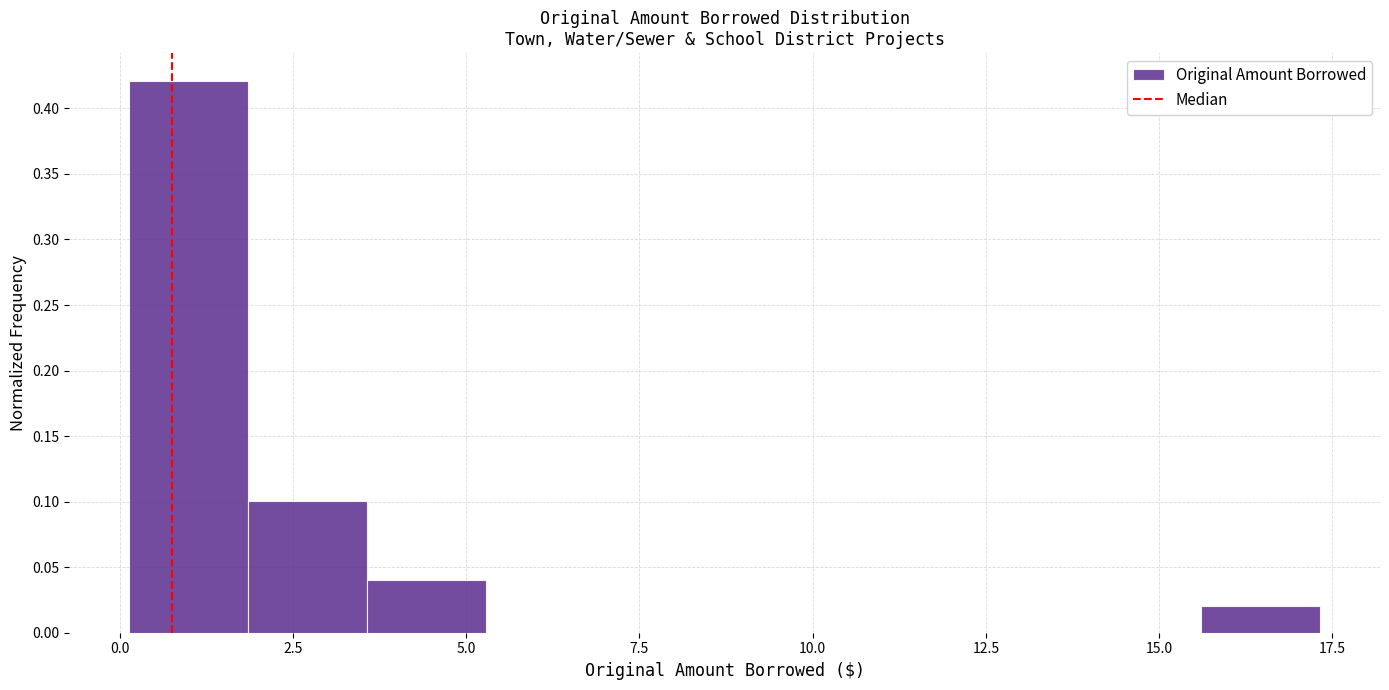

Read against the x-axis, roughly where is the centre of the tallest bar?

1.0